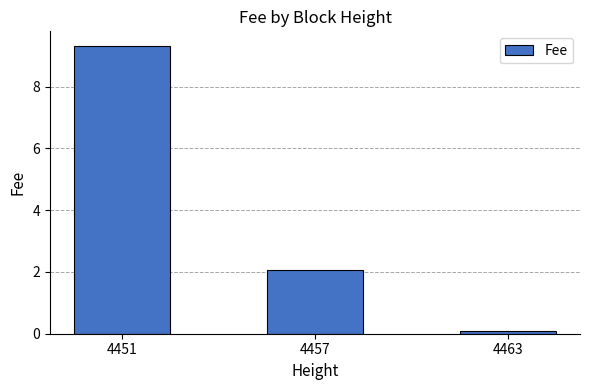

Reading right to left, list all the values displayed in this chart.

4463=0.1	4457=2.1	4451=9.3